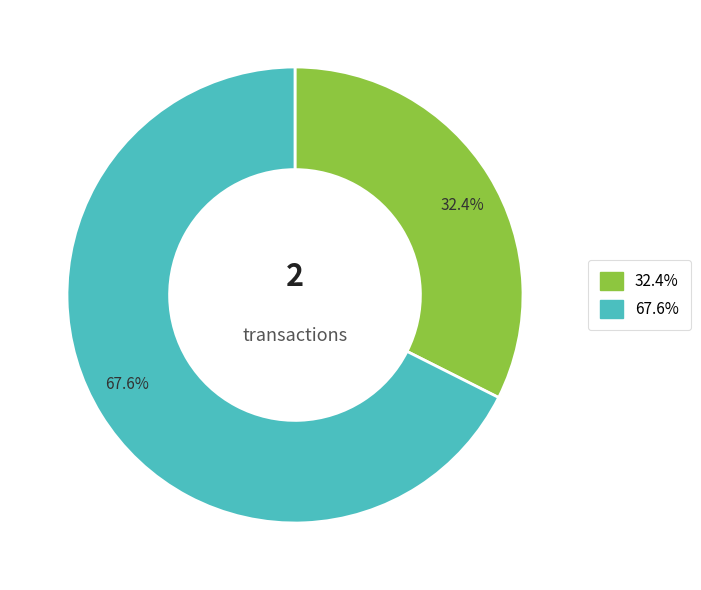

Does any single category account for the majority?

Yes